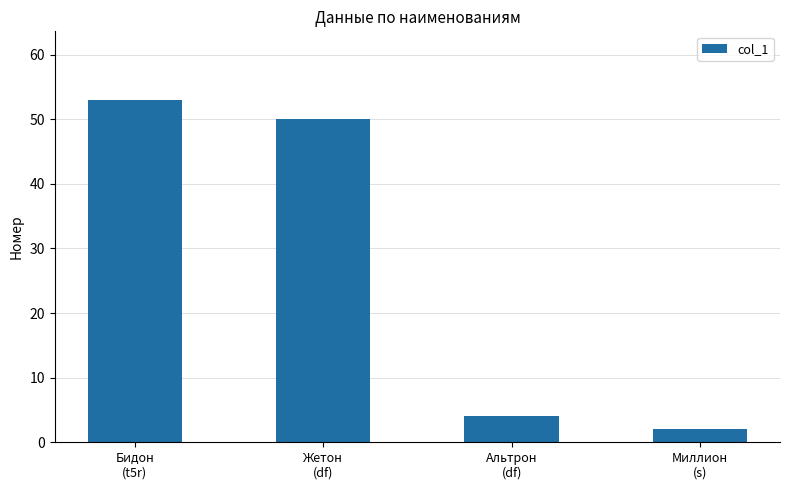

What is the sum of the values at Жетон
(df) and Бидон
(t5r)?

103